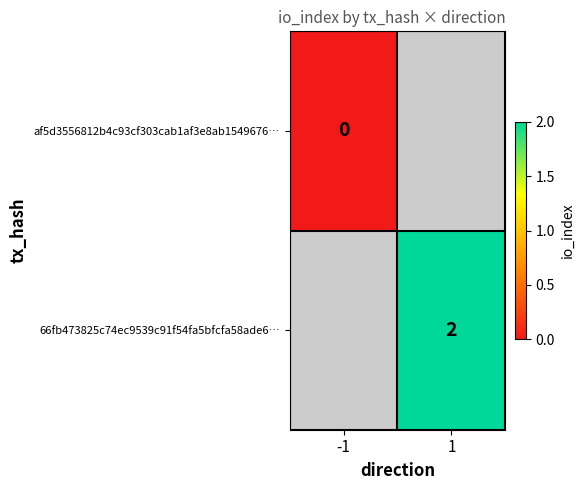

Is the value of 66fb473825c74ec9539c91f54fa5bfcfa58ade6… at 1 greater than the value of af5d3556812b4c93cf303cab1af3e8ab1549676… at -1?

Yes